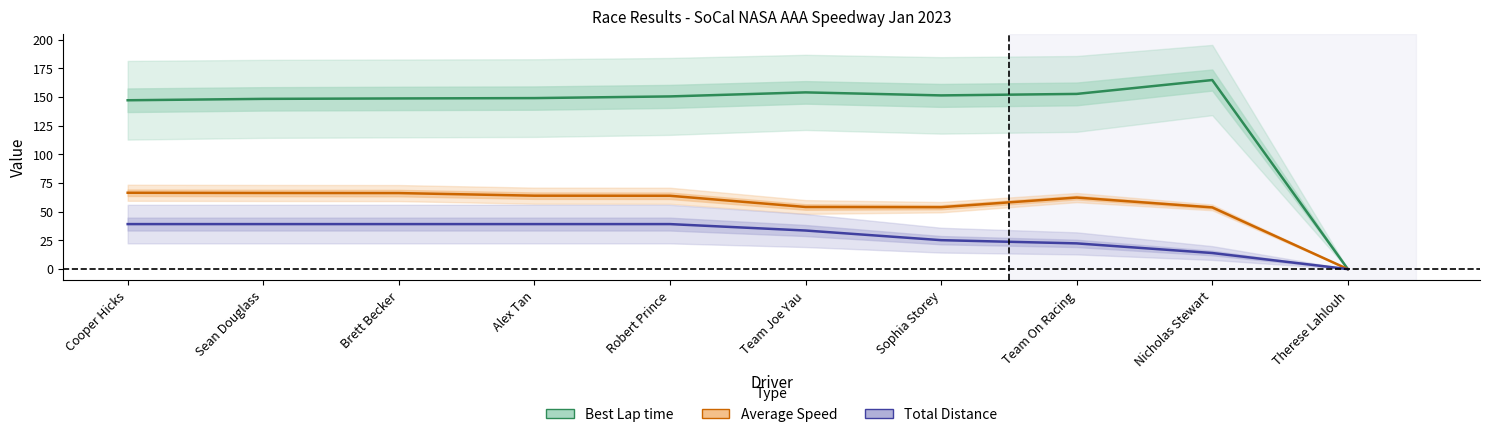

In Best Lap time, how many points are lower than both neighbors (excluding endpoints)?

1